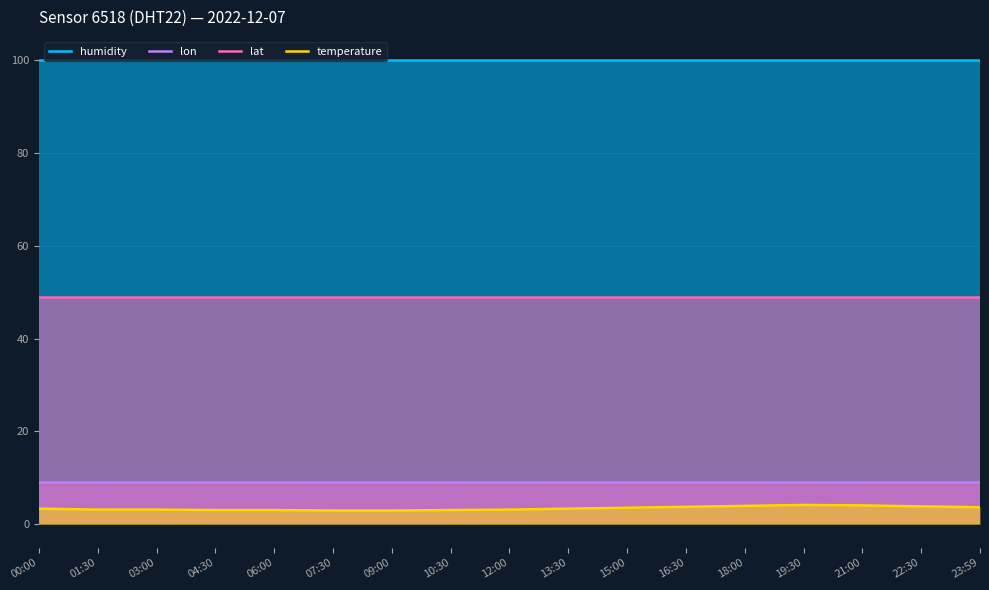

True or false: lat and temperature cross at least once.

False